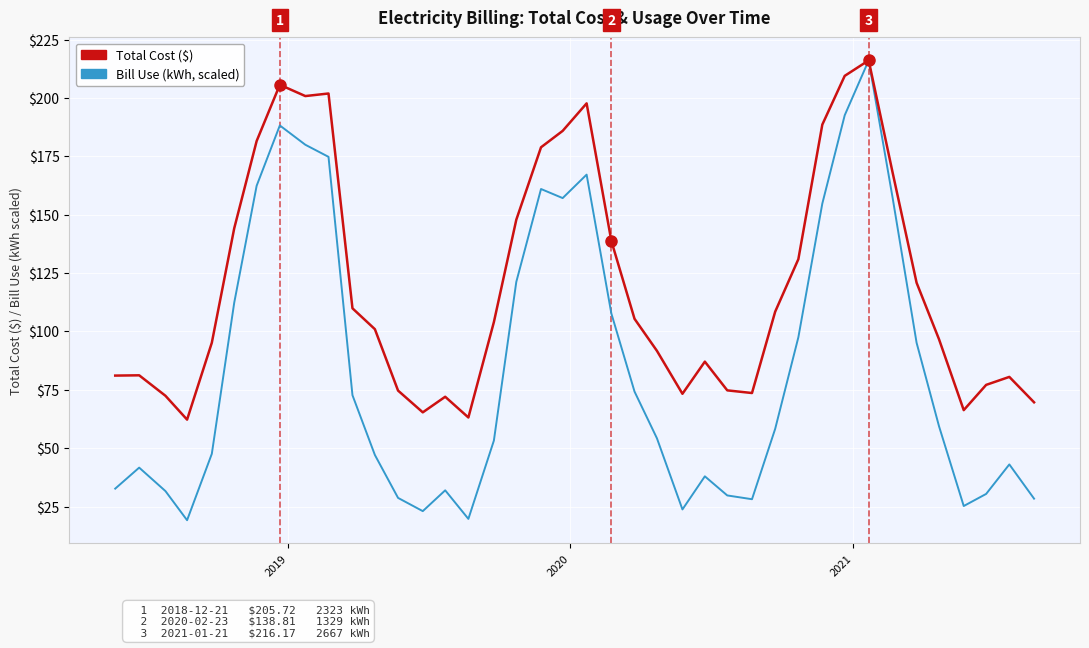

What is the maximum value for Total Cost ($)?

216.2